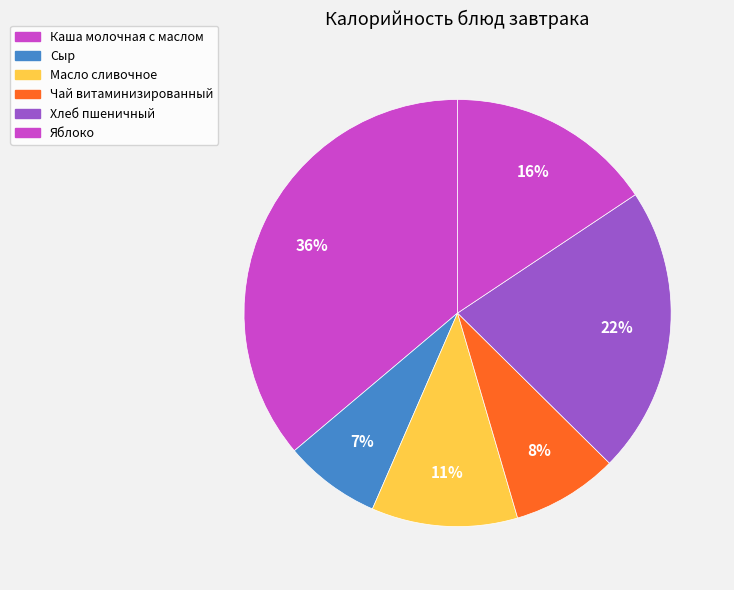

How many slices are in this pie chart?

6